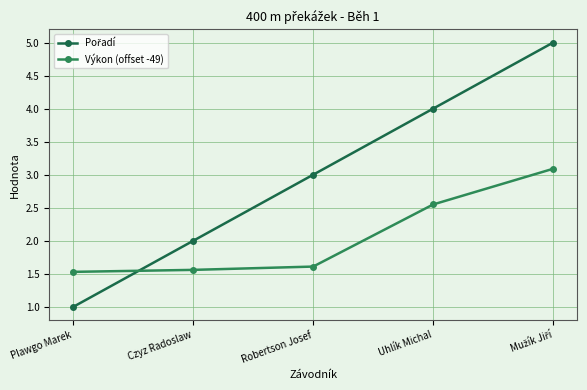

Reading left to right, extract all data points from this chart.

Pořadí: 1.0	2.0	3.0	4.0	5.0
Výkon (offset -49): 1.5	1.6	1.6	2.5	3.1